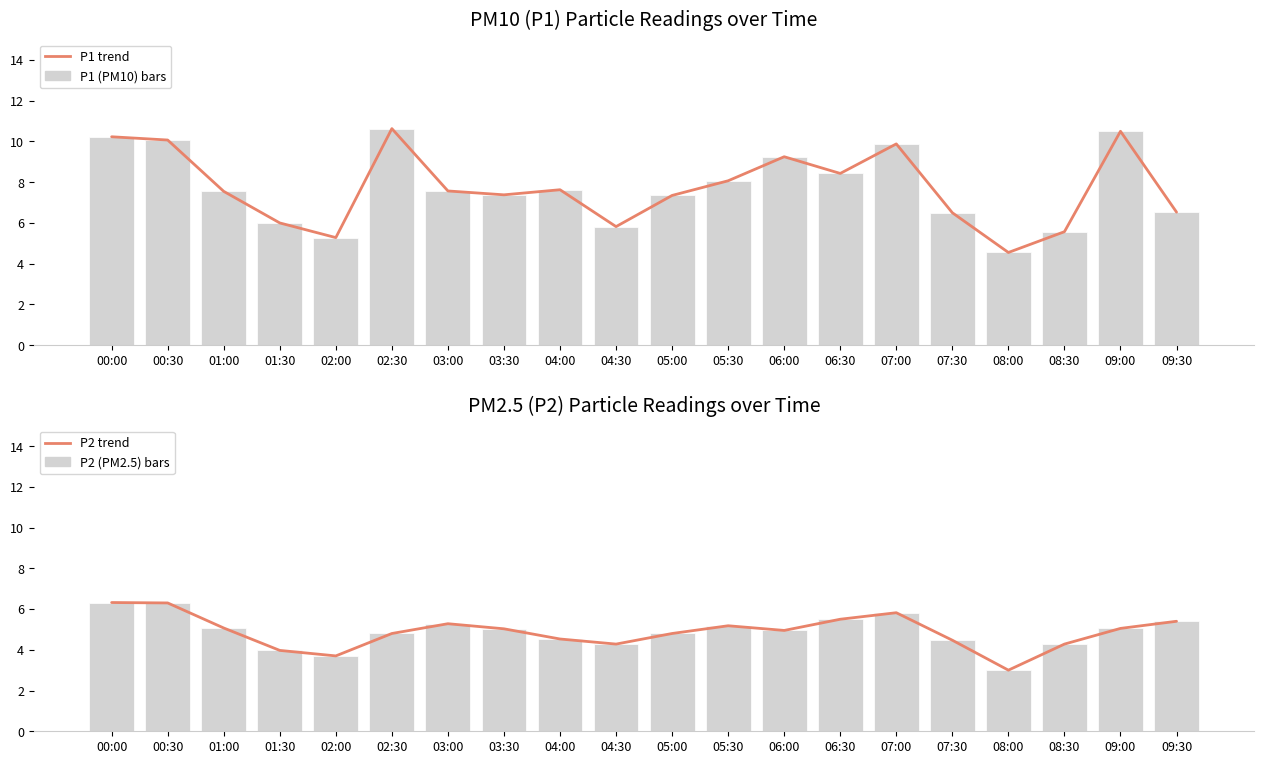

Are the bars horizontal?

No